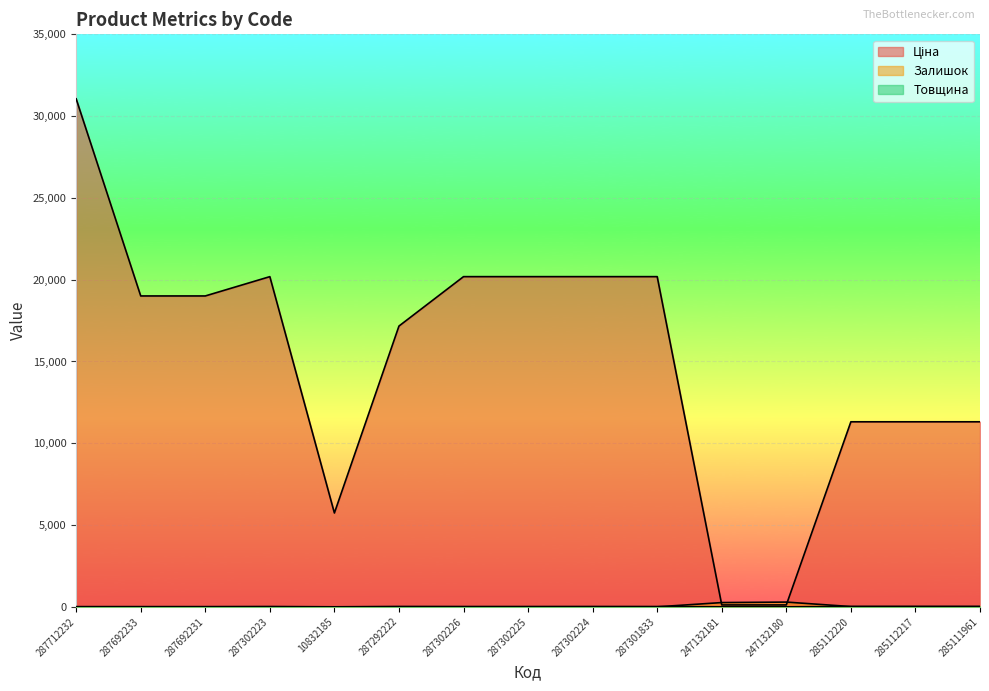

Is it true that Ціна equals 20186.0 at 287302225?

True